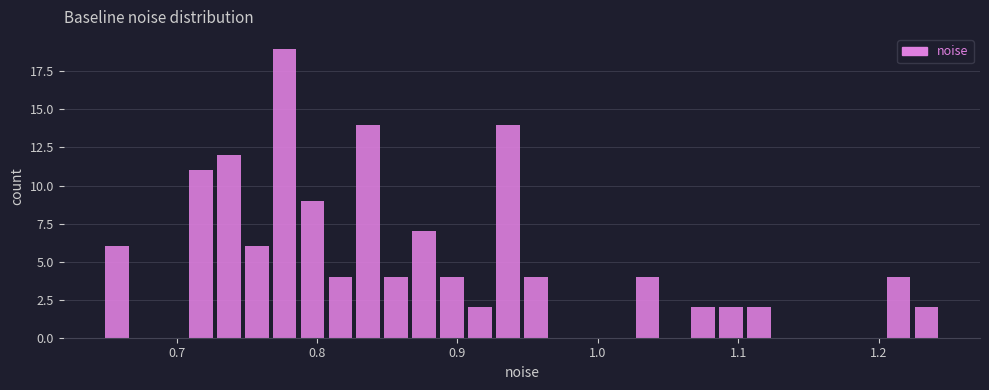

Read against the x-axis, roughly where is the centre of the tallest bar?

0.78